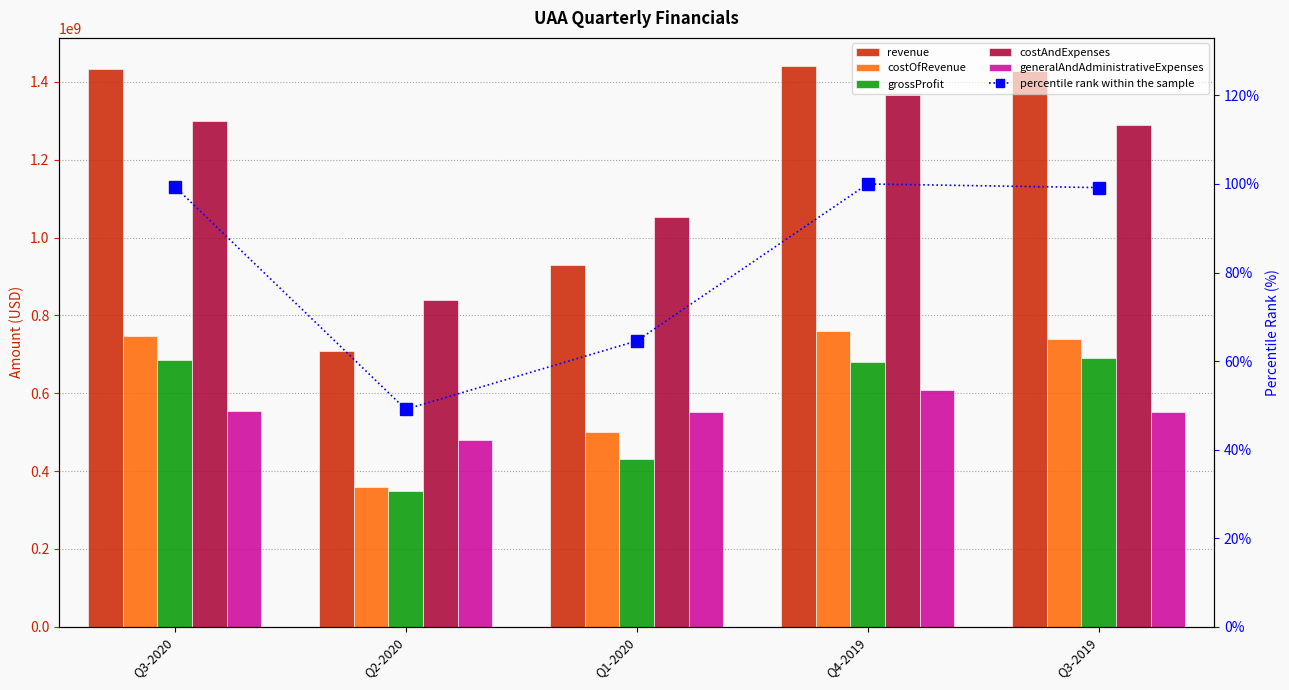

What are all the series names shown in the legend?

revenue, costOfRevenue, grossProfit, costAndExpenses, generalAndAdministrativeExpenses, percentile rank within the sample